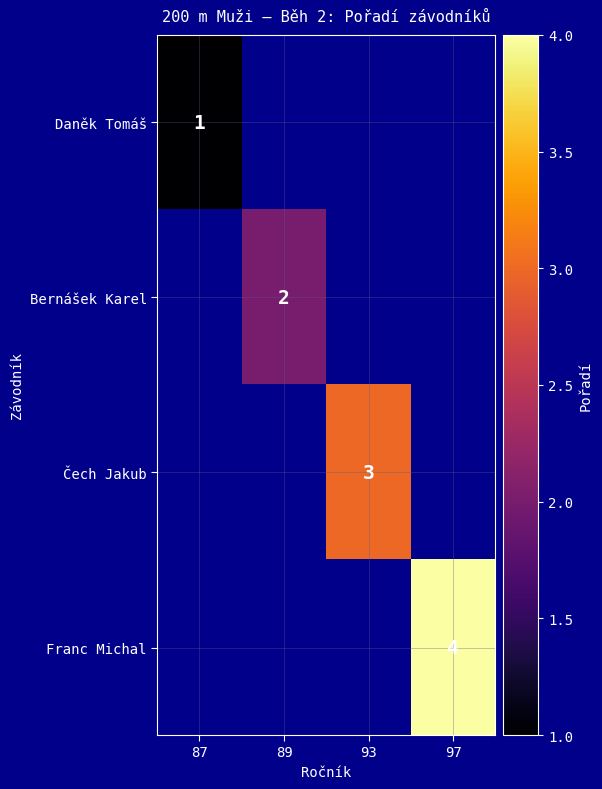

At how many categories does at least one series exceed 1?

3